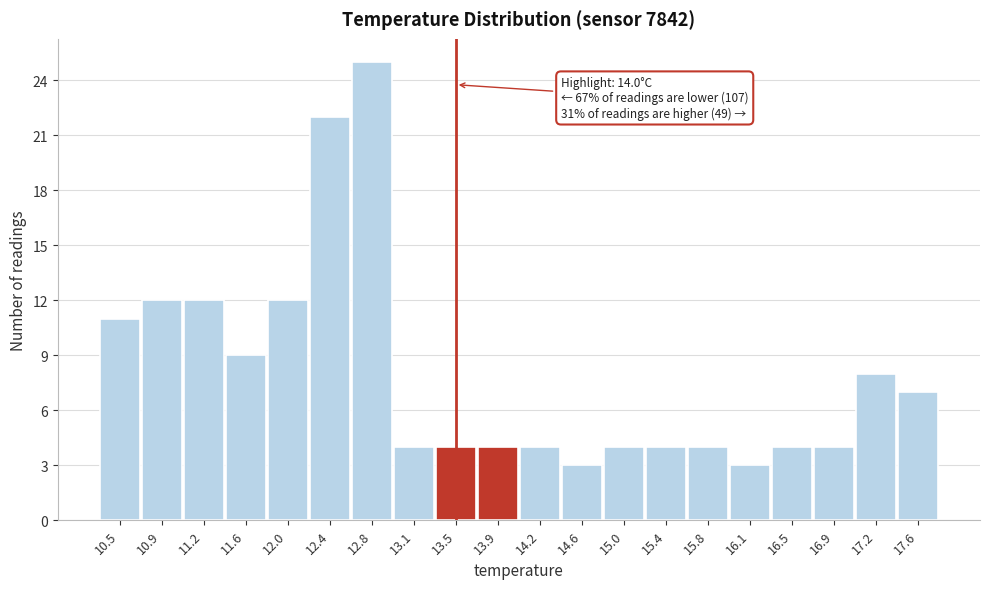

Reading left to right, extract all data points from this chart.

10.5=11	10.9=12	11.2=12	11.6=9	12.0=12	12.4=22	12.8=25	13.1=4	13.5=4	13.9=4	14.2=4	14.6=3	15.0=4	15.4=4	15.8=4	16.1=3	16.5=4	16.9=4	17.2=8	17.6=7